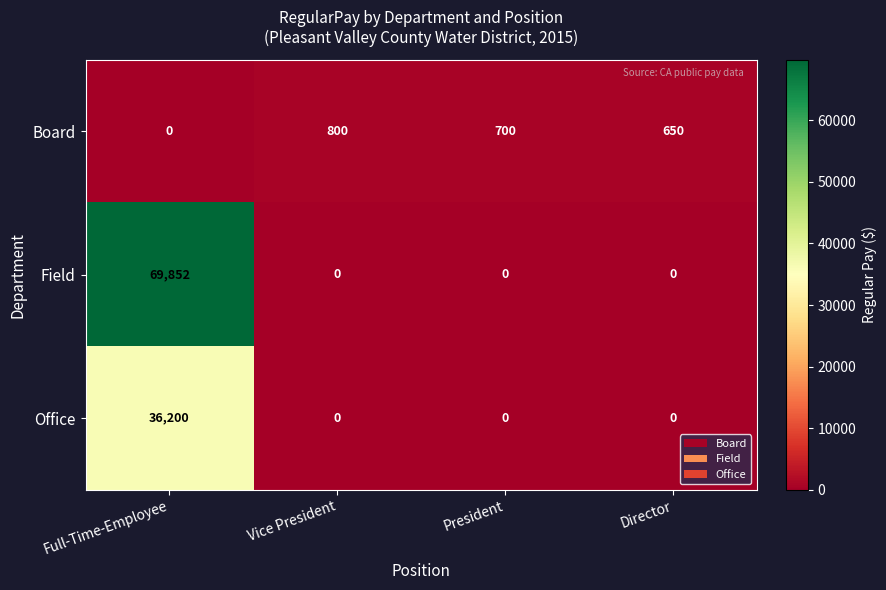

True or false: Board has a value of 1126 at President.

False